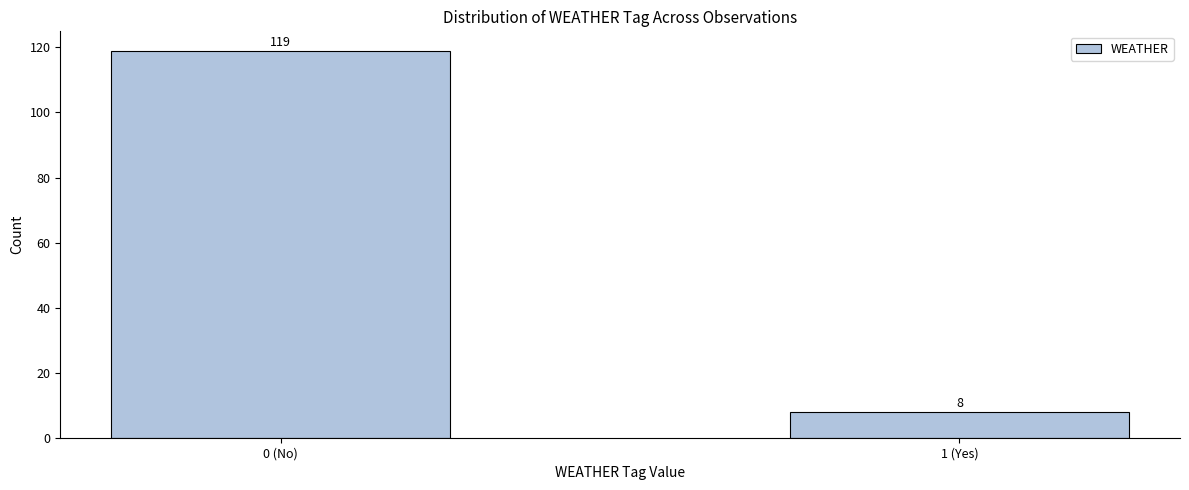

Reading left to right, transcribe all the data shown in this chart.

0 (No)=119	1 (Yes)=8